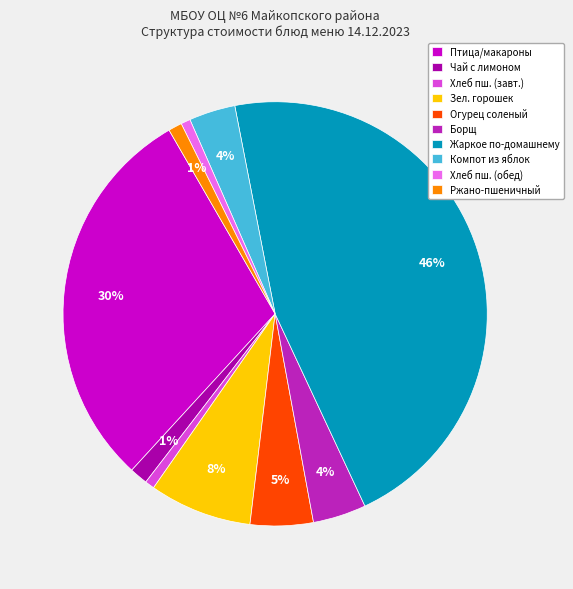

Do Огурец соленый and Хлеб пш. (завт.) together represent more than half of the pie?

No